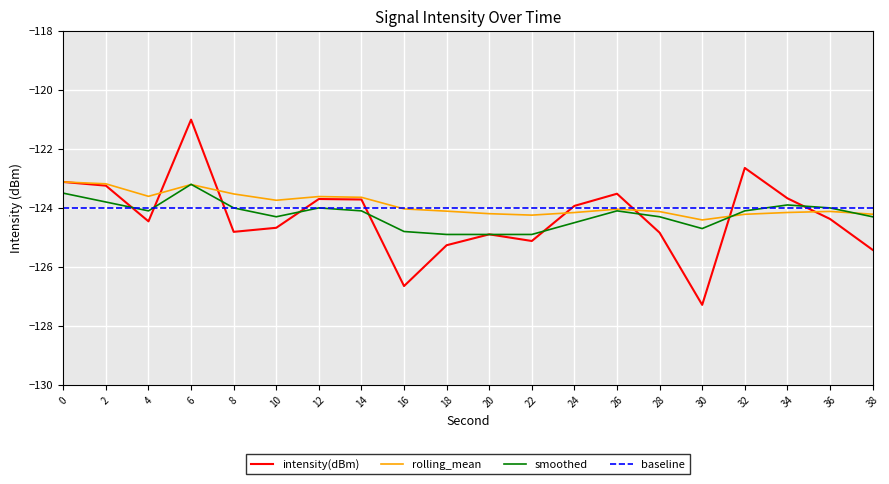

At which category does the chart reach its peak across all series?

6